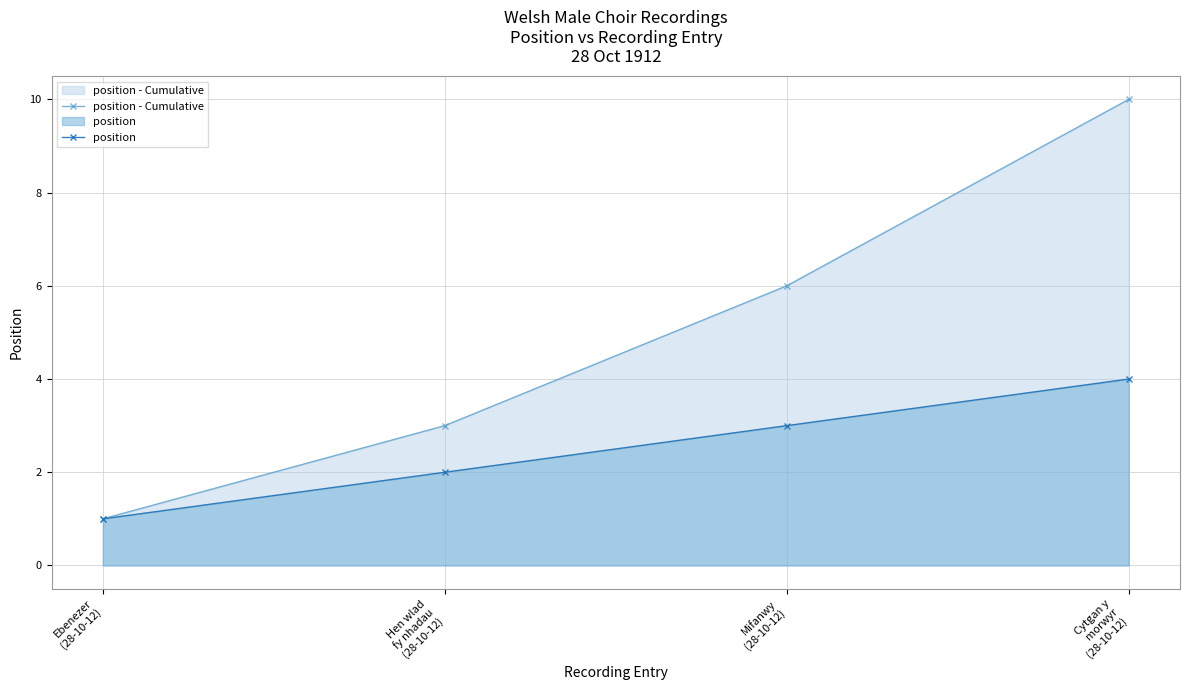

Which series has the largest total across all categories?

position - Cumulative